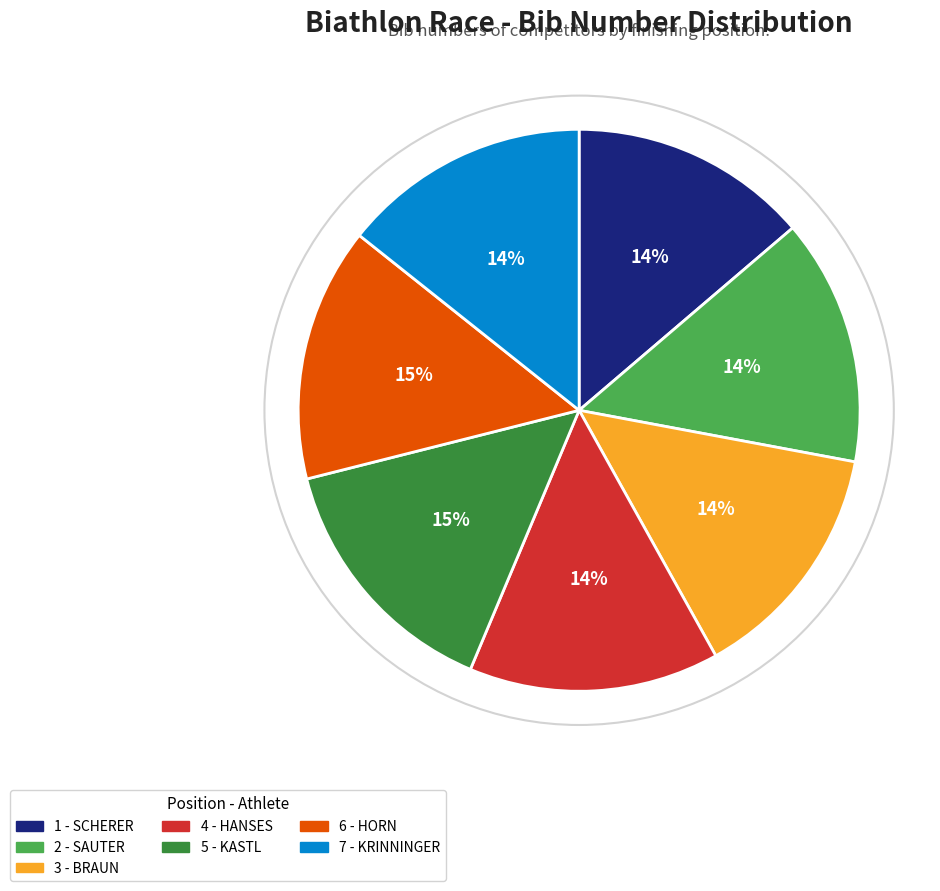

Is it true that 3 - BRAUN is 14% of the pie?

True